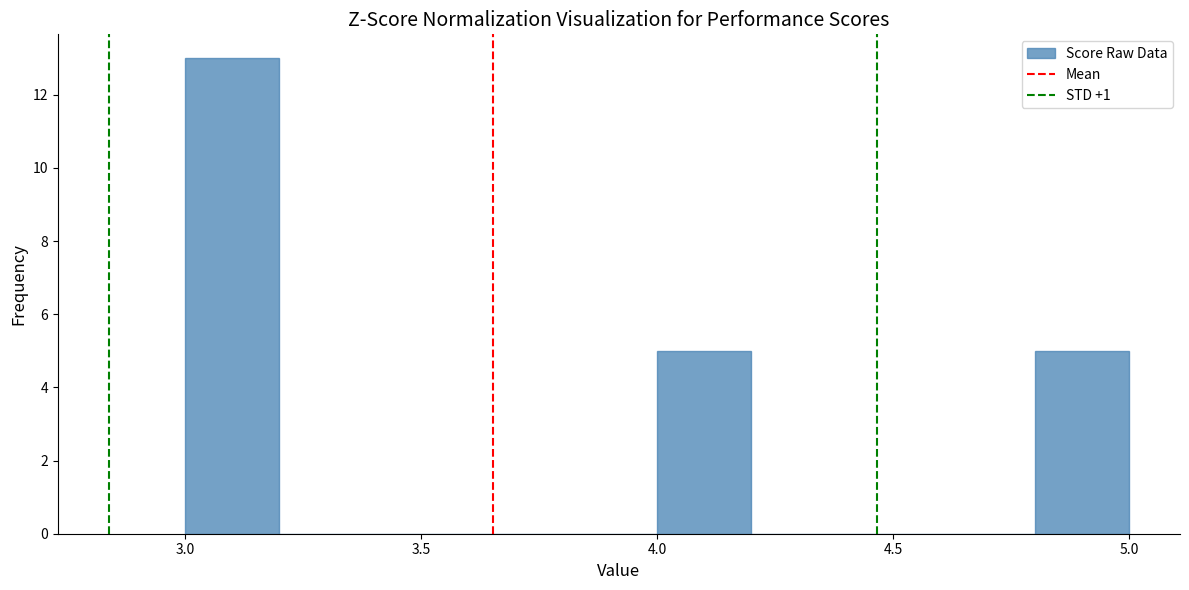

Reading left to right, transcribe this chart: for each bar, give the range it covers on the x-axis and its height. The values are not printed on the chart, so give them approximately, as read against the axis.

3.0 to 3.2: 13
3.2 to 3.4: 0
3.4 to 3.6: 0
3.6 to 3.8: 0
3.8 to 4.0: 0
4.0 to 4.2: 5
4.2 to 4.4: 0
4.4 to 4.6: 0
4.6 to 4.8: 0
4.8 to 5.0: 5